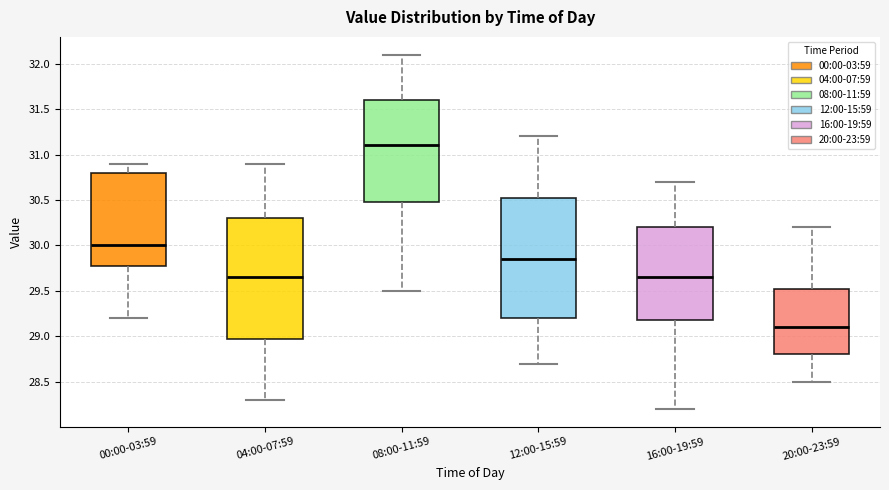

Which box has the lowest median line?

20:00-23:59